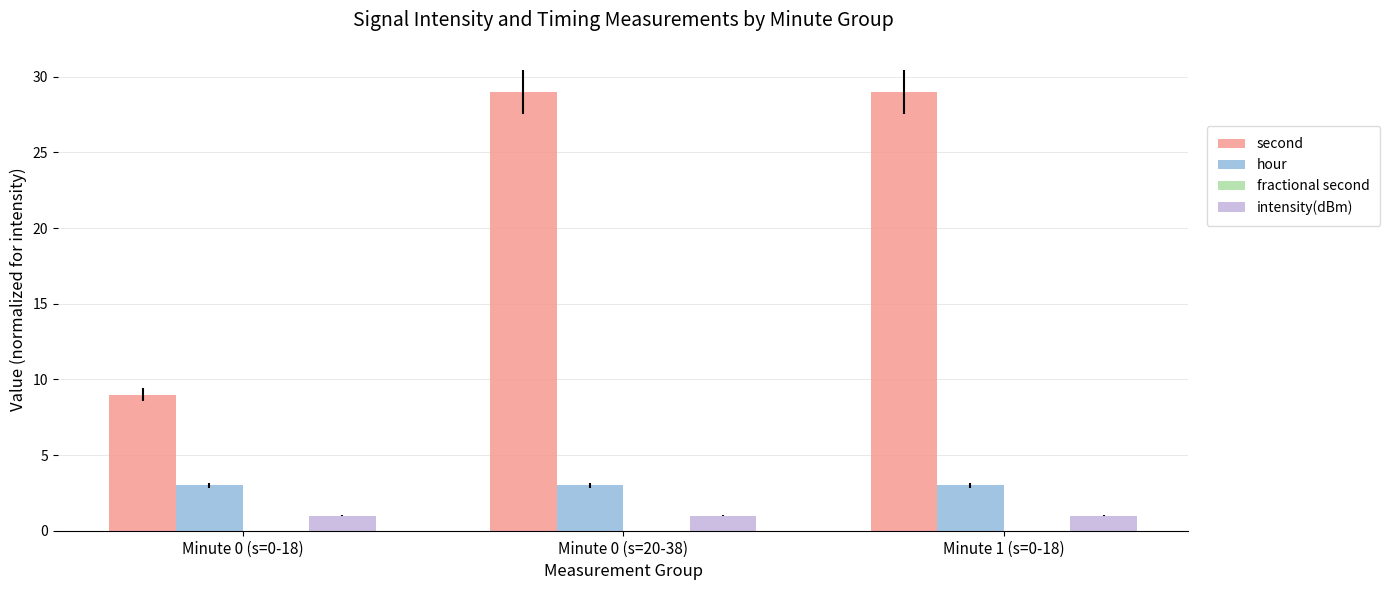

How many distinct data groups are displayed?

3